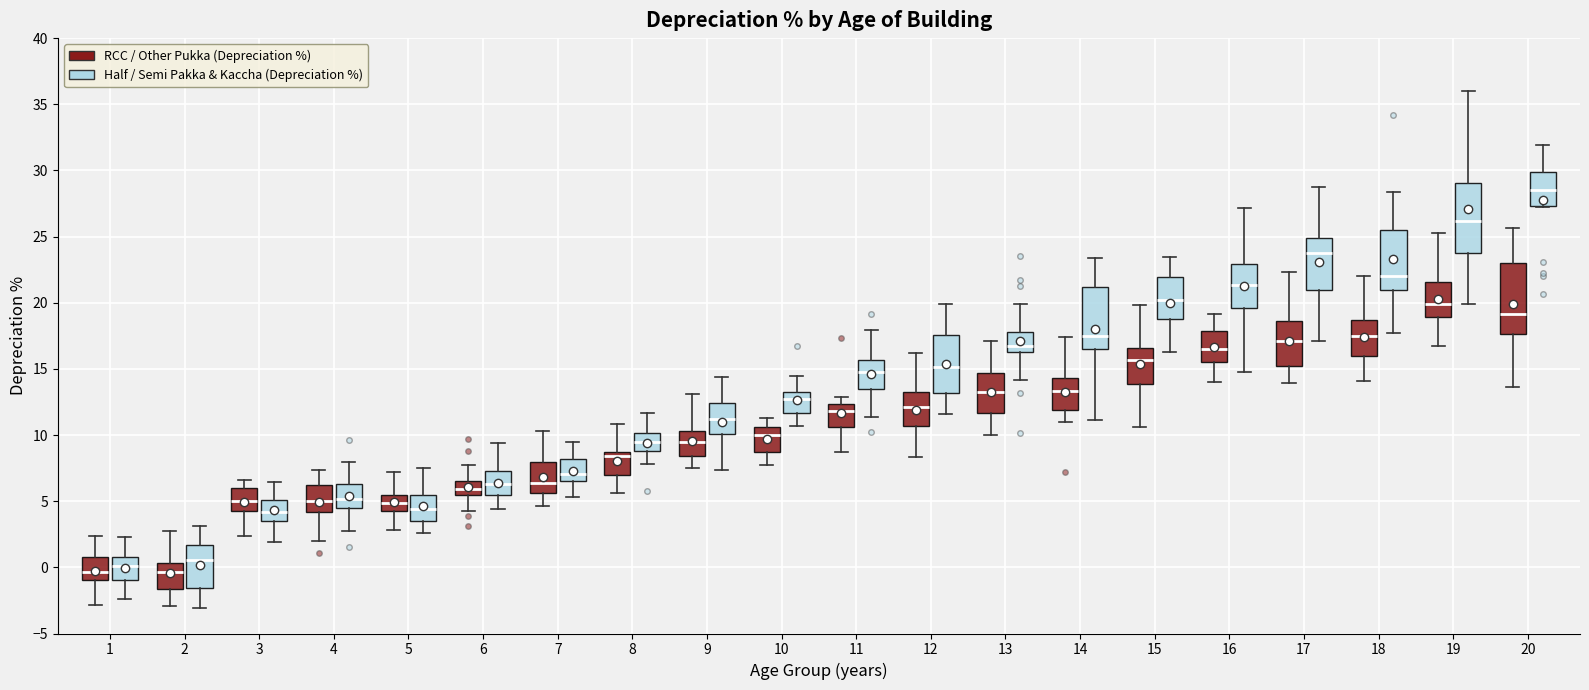

Where does the lower whisker of the box for 9 (RCC / Other Pukka (Depreciation %)) end on the y-axis? The values are not printed on the chart, so give them approximately, as read against the axis.

7.5